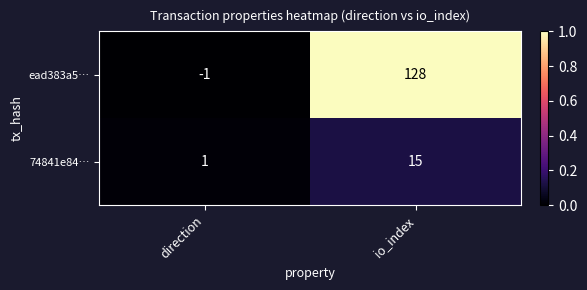

True or false: ead383a5… has a value of -0.7 at direction.

False